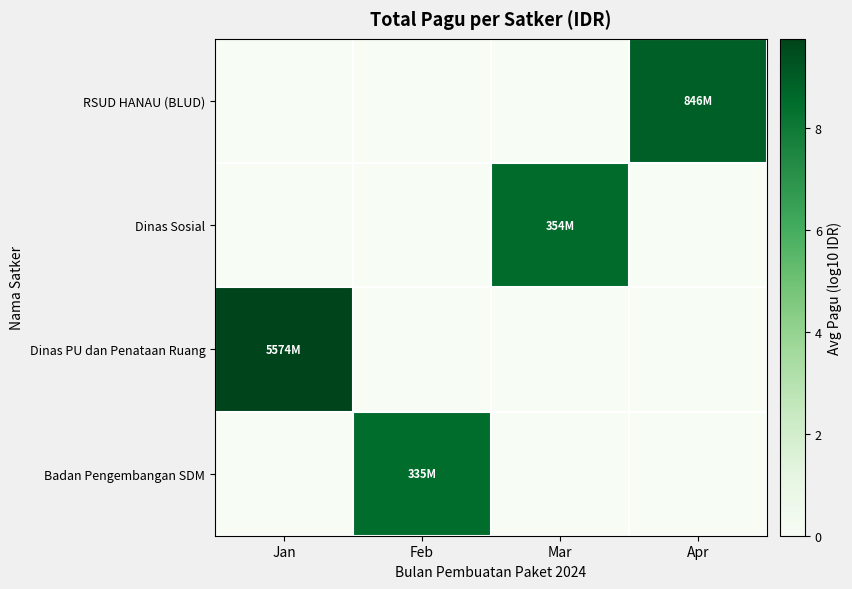

What is the maximum value shown in the chart?

9.7